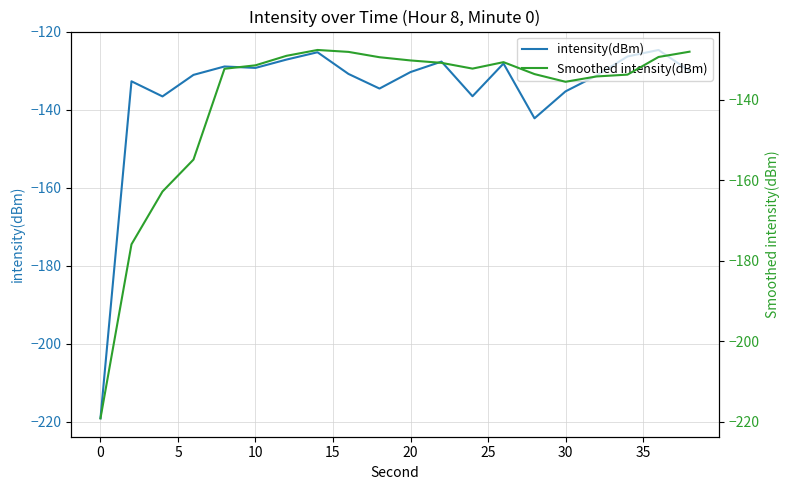

List the series in order of their overall mean, lowest first.

Smoothed intensity(dBm), intensity(dBm)